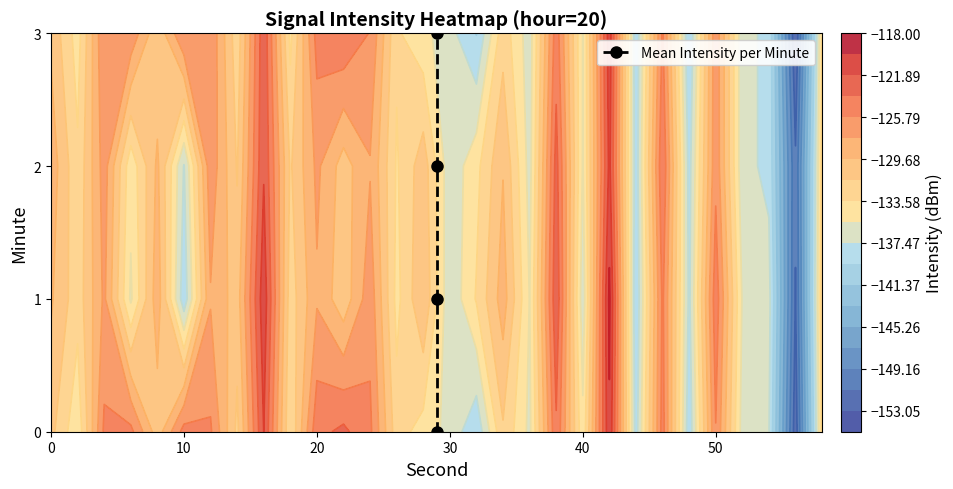

What is the sum of all values?

6